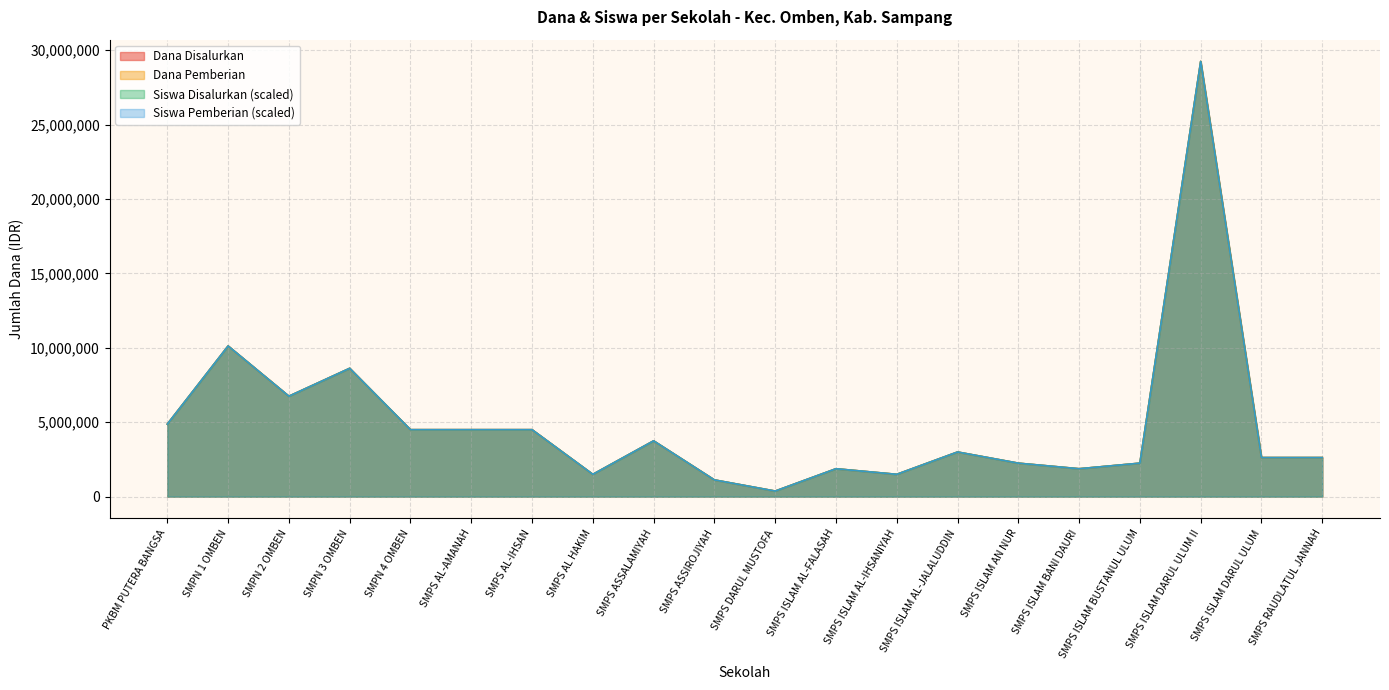

How many lines are shown in the chart?

4